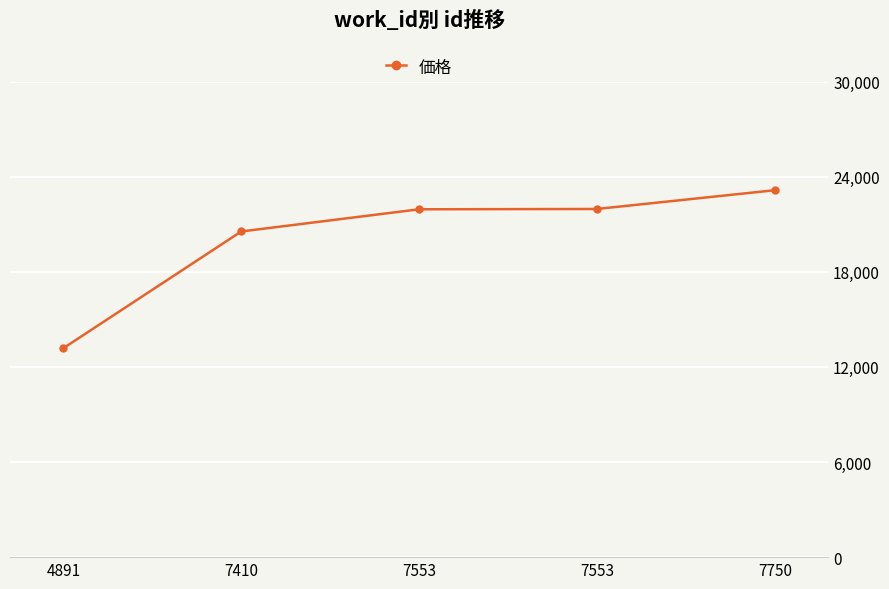

Reading right to left, what are all the values shown in this chart?

7750=23146	7553=21963	7553=21942	7410=20543	4891=13180